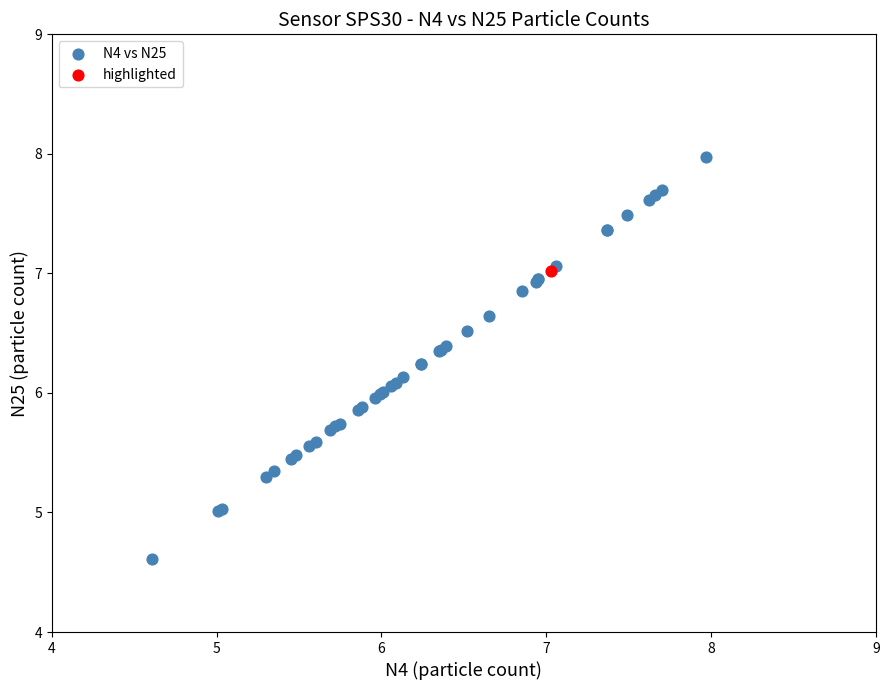

What are all the series names shown in the legend?

N4 vs N25, highlighted